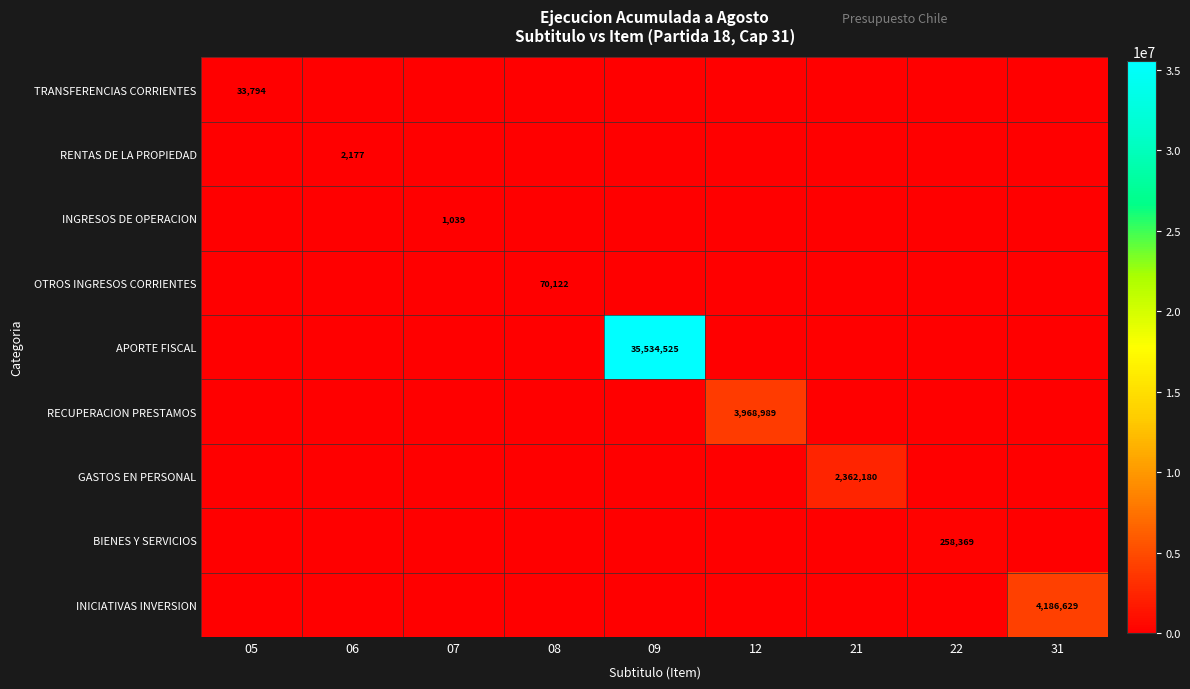

Is it true that TRANSFERENCIAS CORRIENTES equals 33794 at 05?

True